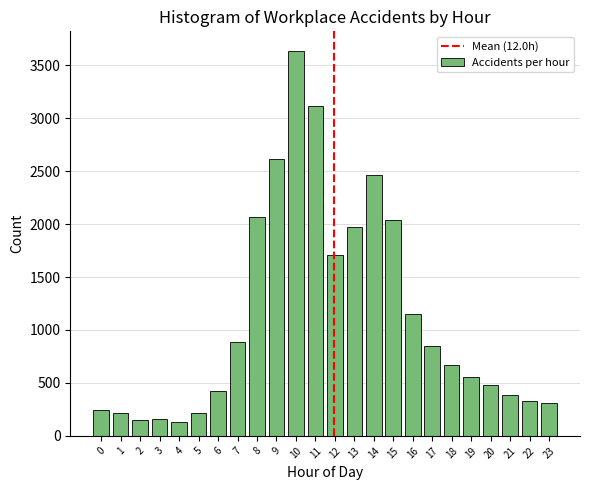

What is the value of the 23rd bar from the left?

333